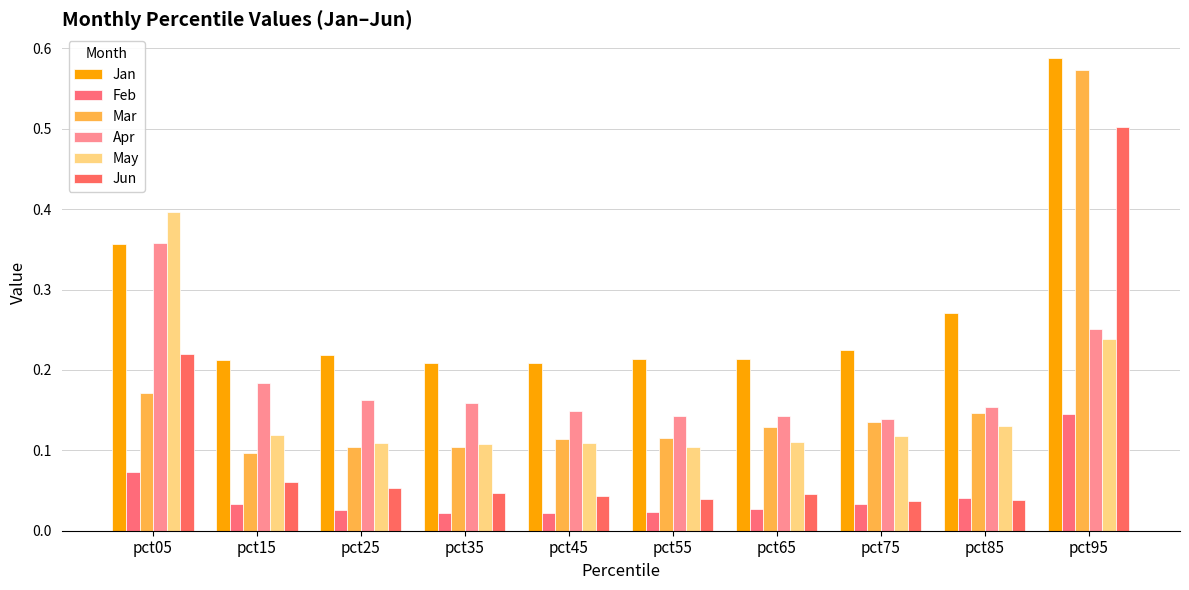

The value of May at pct75 is 0.2. True or false?

False